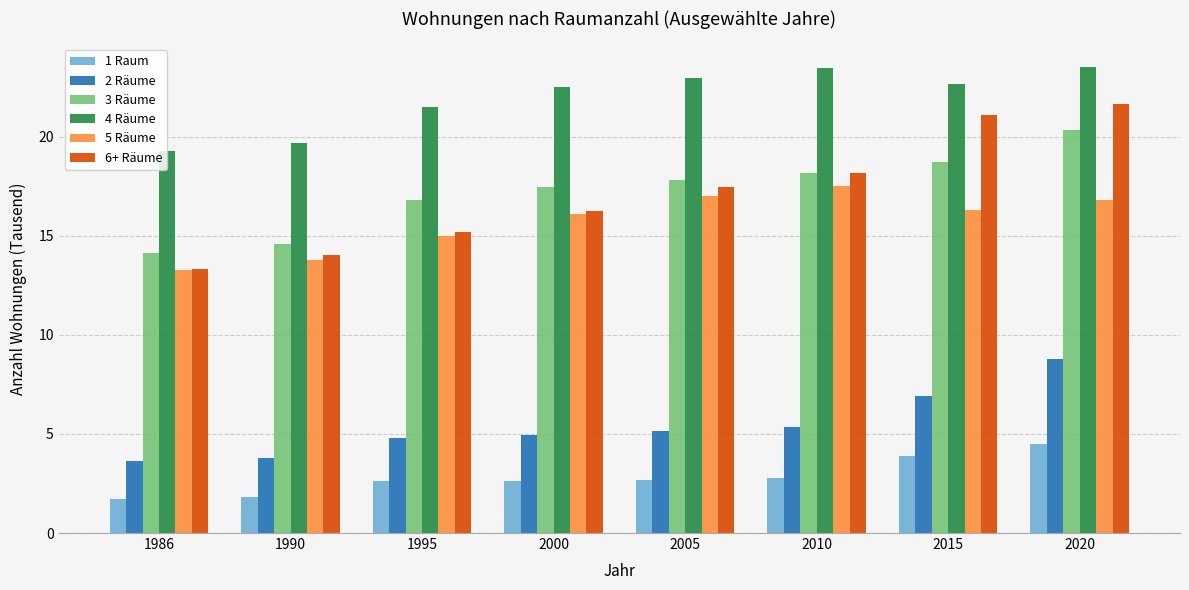

Where does the 1 Raum series first go above 2?

1995